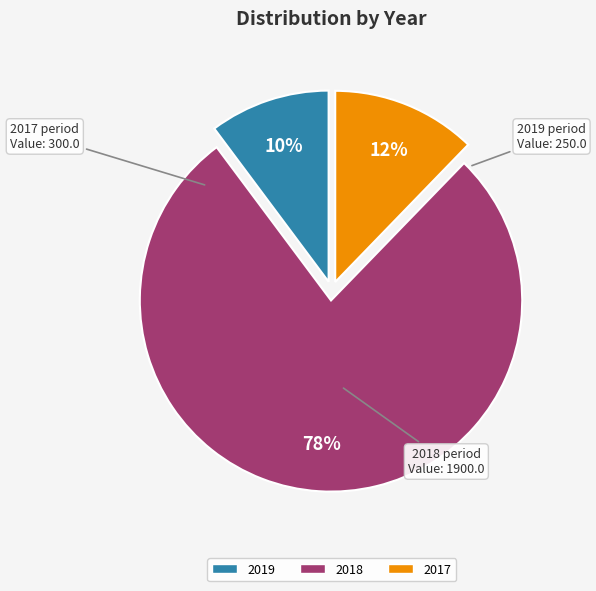

What percentage is the 2018 slice, to the nearest percent?

78%